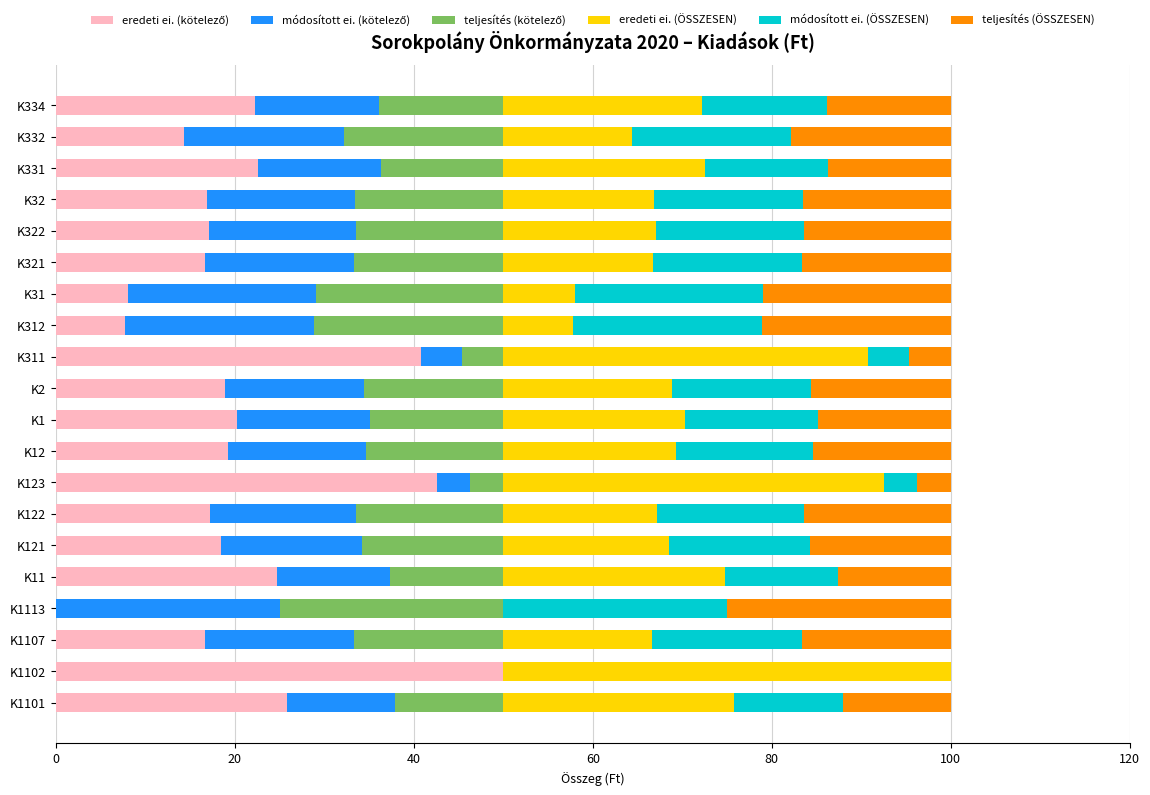

How many series are shown in this chart?

6